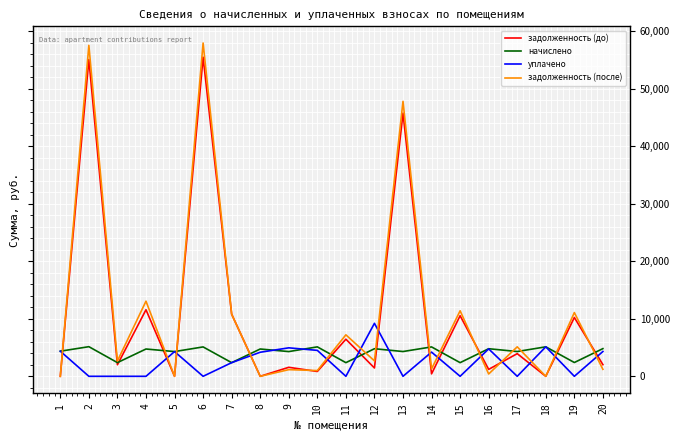

True or false: начислено has more than 0 points higher than both neighbors.

True